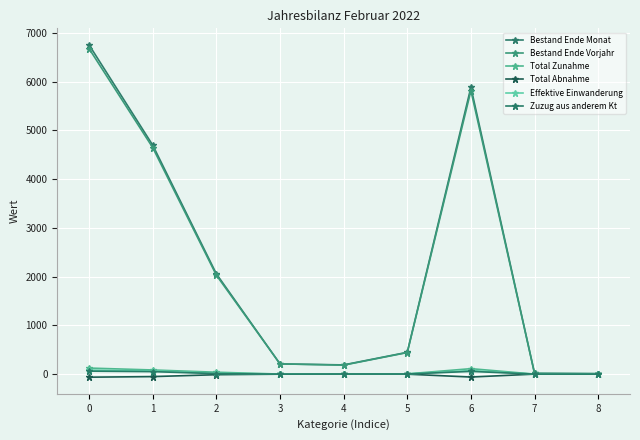

At how many categories does at least one series exceed 3637?

3